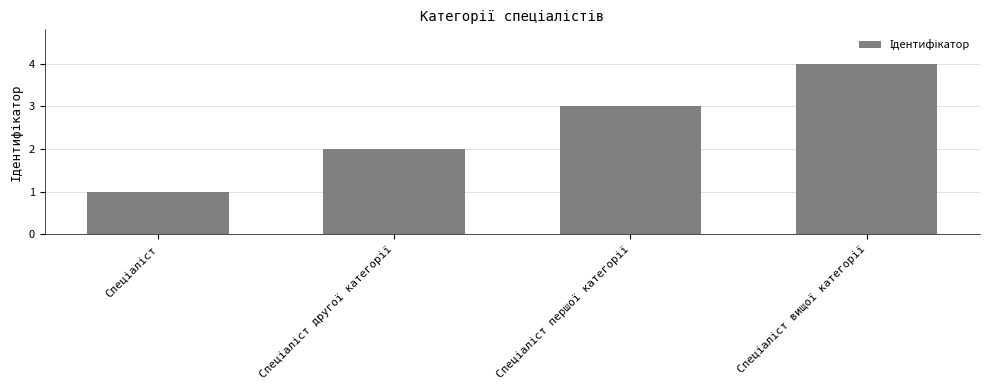

What is the greatest value displayed?

4